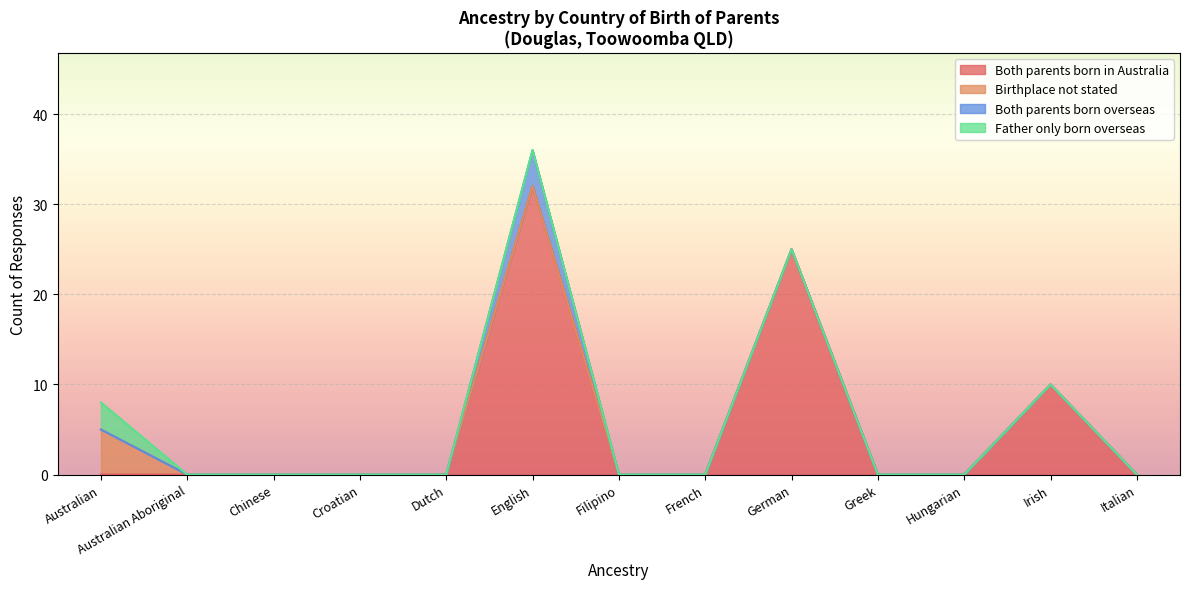

Between Chinese and Australian Aboriginal, which is larger?

Chinese